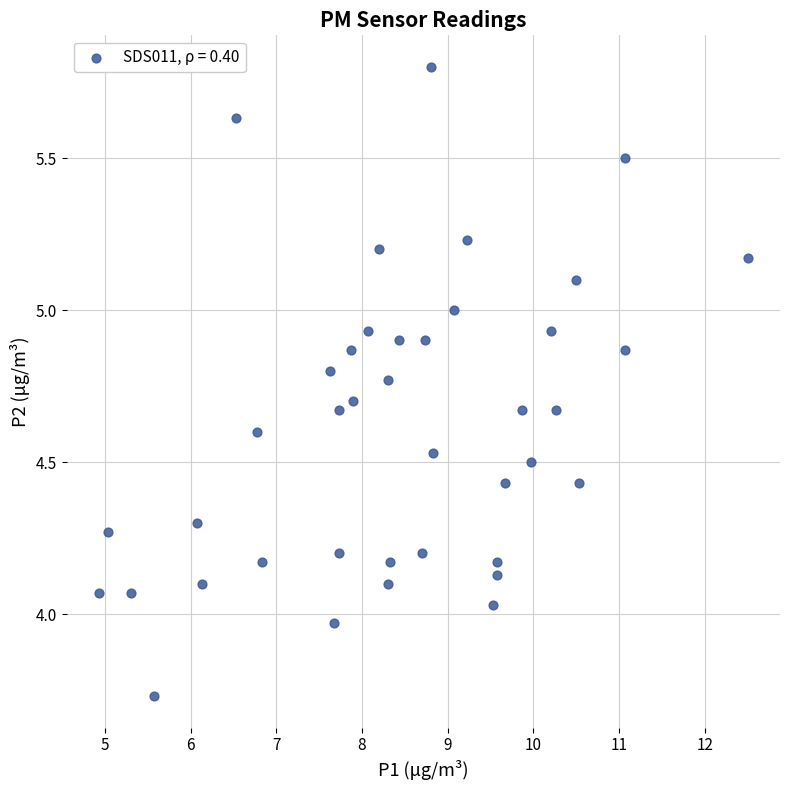

What is the range of Y values (max minus min)?

2.1